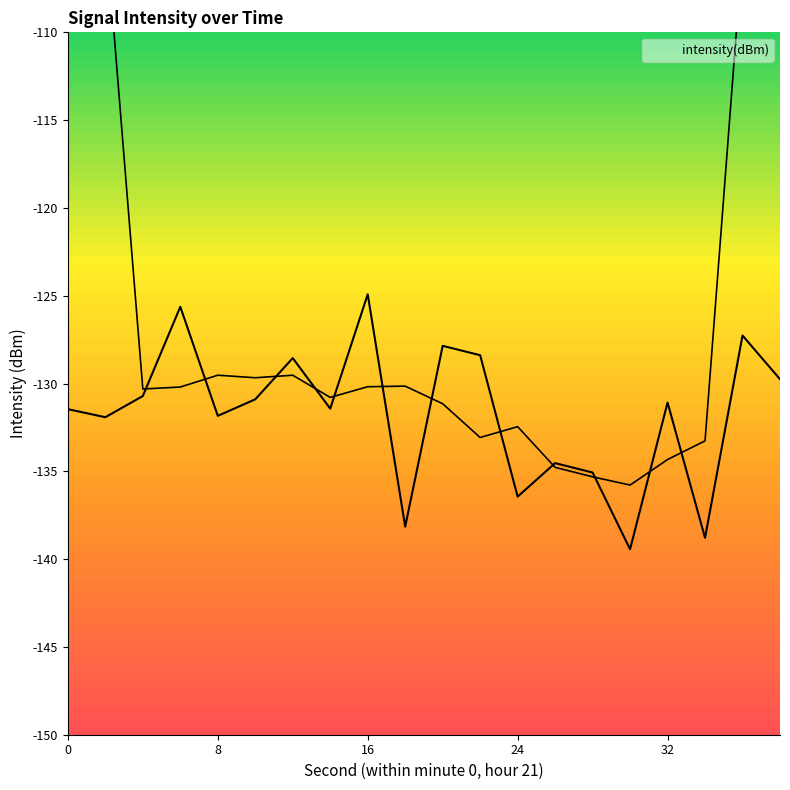

Reading left to right, extract all data points from this chart.

-131.5	-131.9	-130.7	-125.6	-131.8	-130.9	-128.6	-131.4	-124.9	-138.2	-127.9	-128.4	-136.4	-134.5	-135.1	-139.4	-131.1	-138.8	-127.3	-129.8